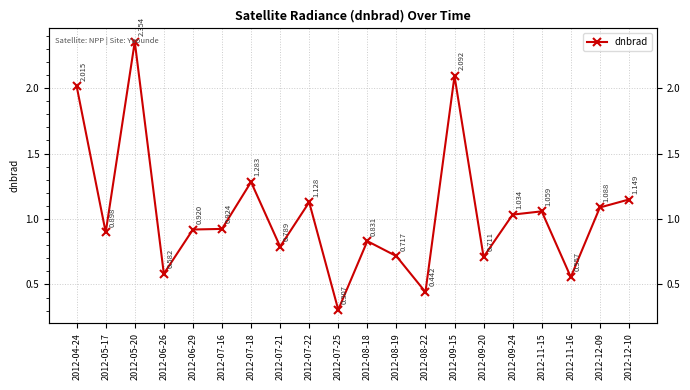

What is the average value?

1.0